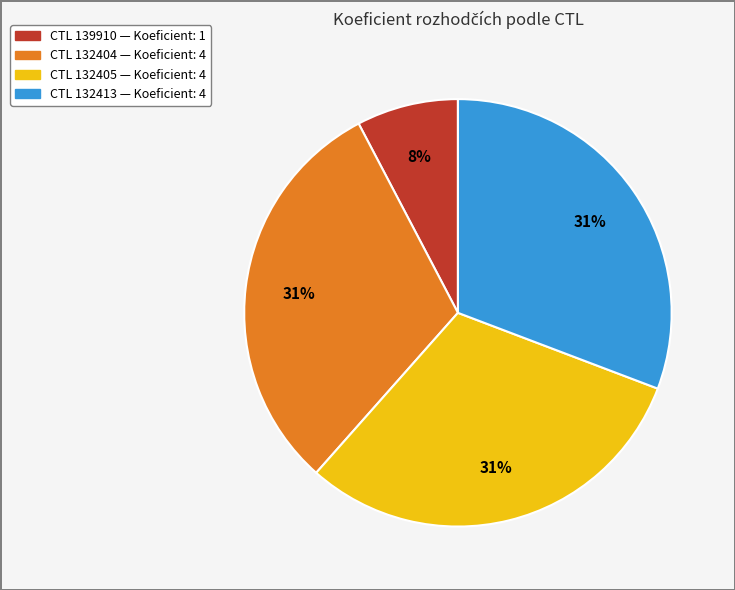

Is there a majority slice in this chart?

No